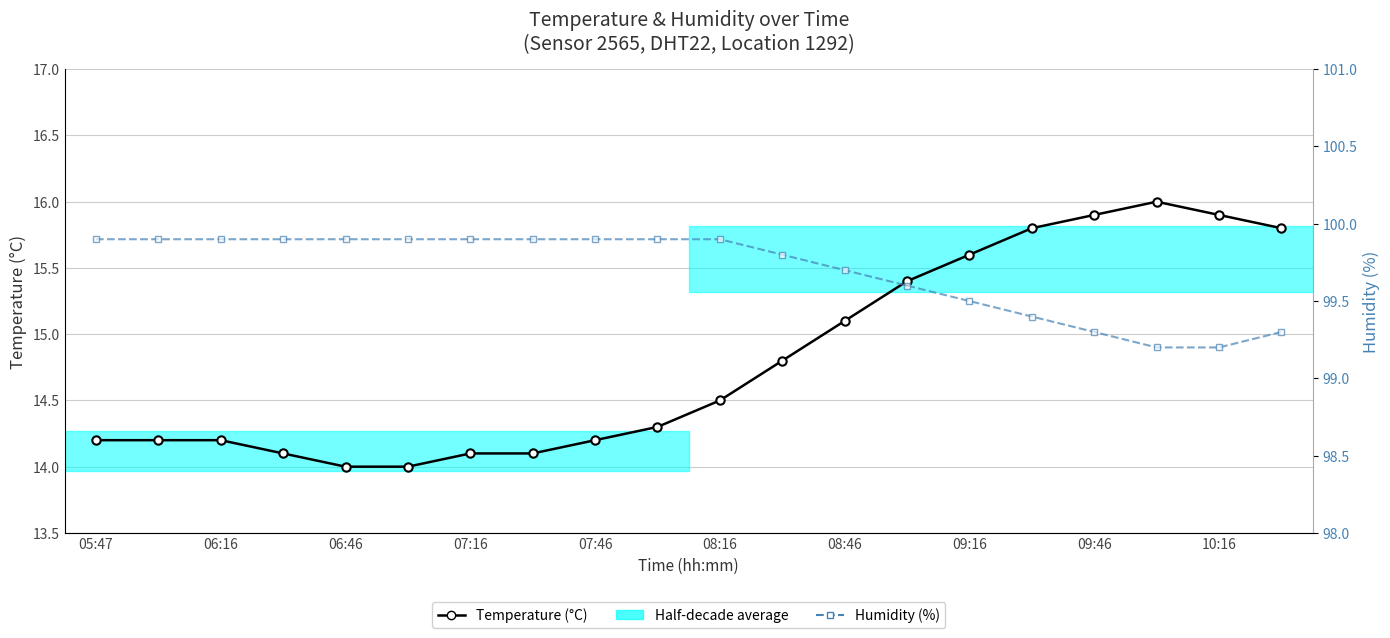

Is it true that Temperature (°C) equals 20.8 at 07:16?

False